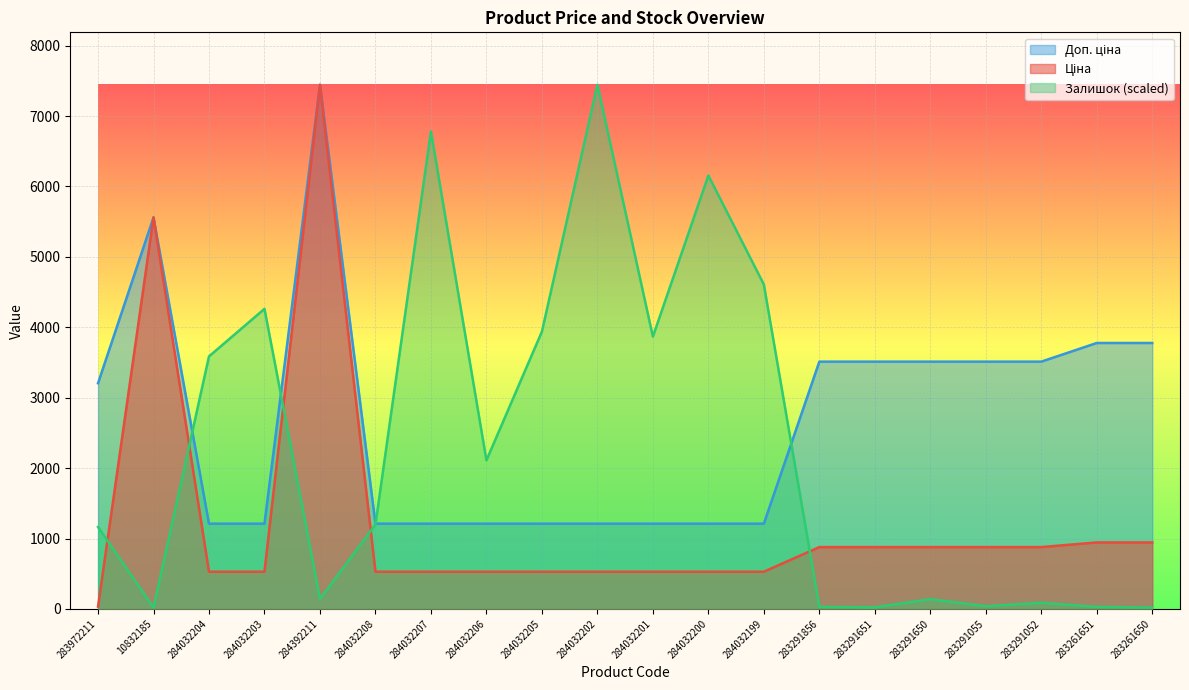

What is the sum of all Залишок values?

45643.4